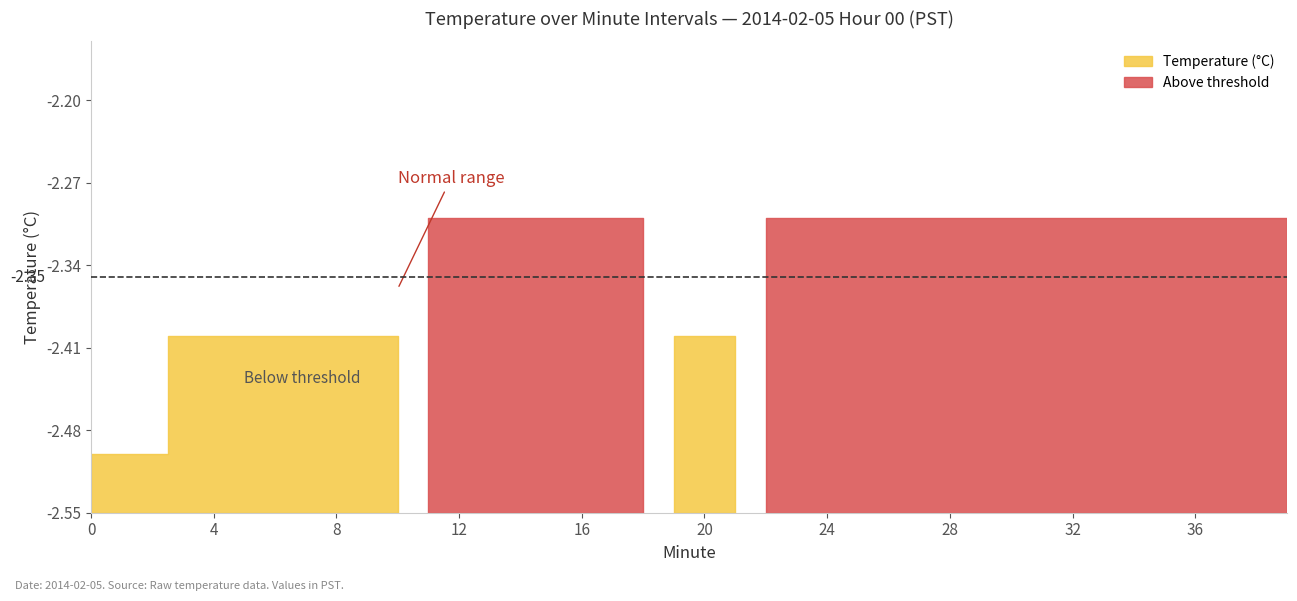

Is it true that the value at 8 is -3.4?

False